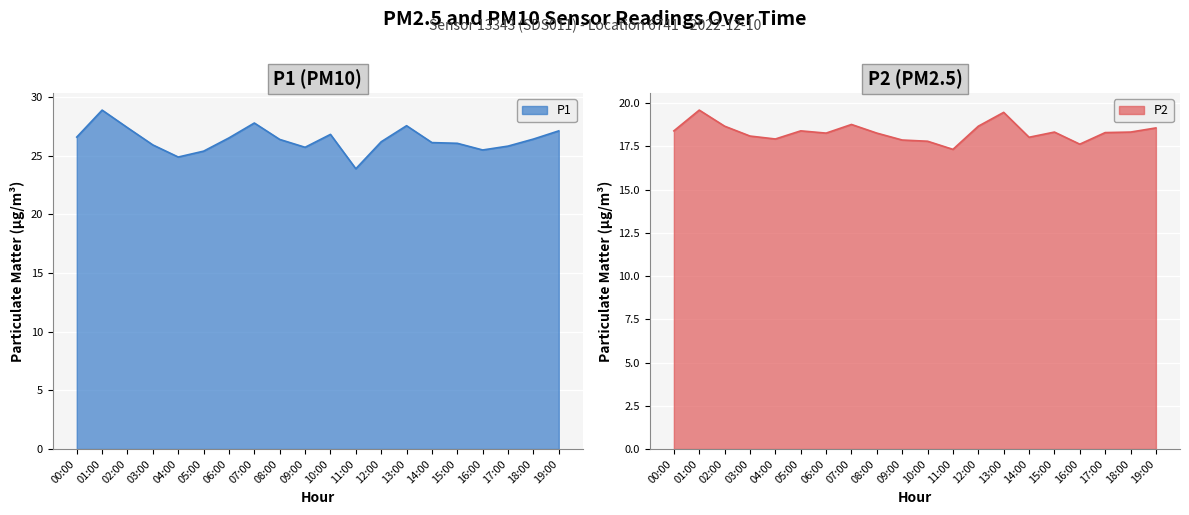

What are all the series names shown in the legend?

P1, P2